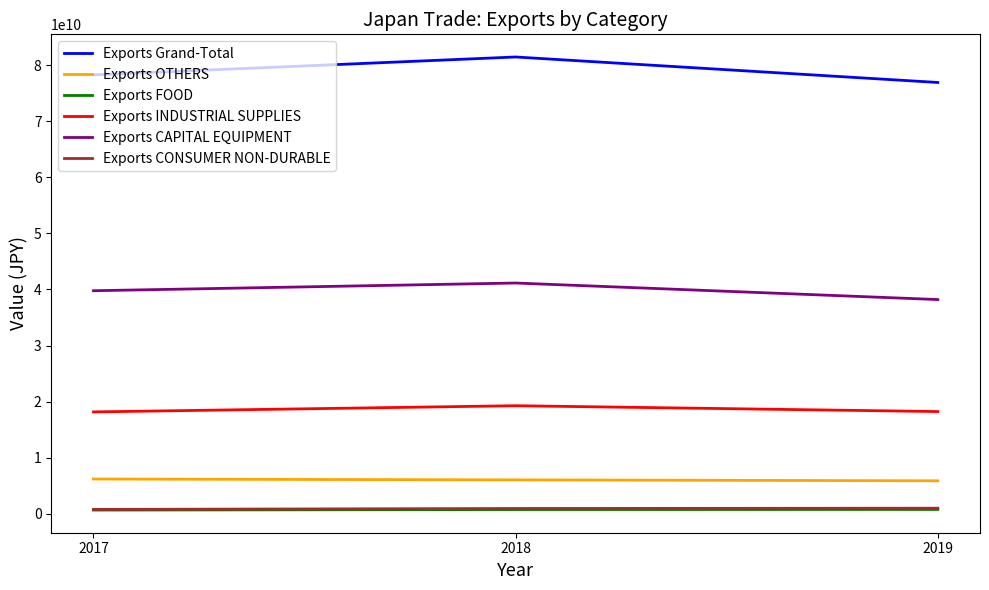

Which series has the largest total across all categories?

Exports Grand-Total